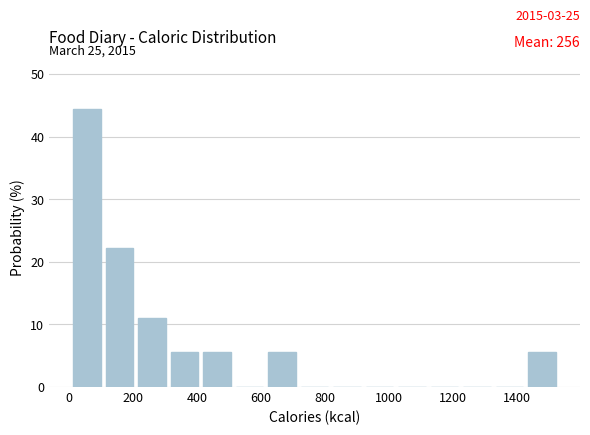

Which range on the x-axis has the tallest bar?

20 to 120